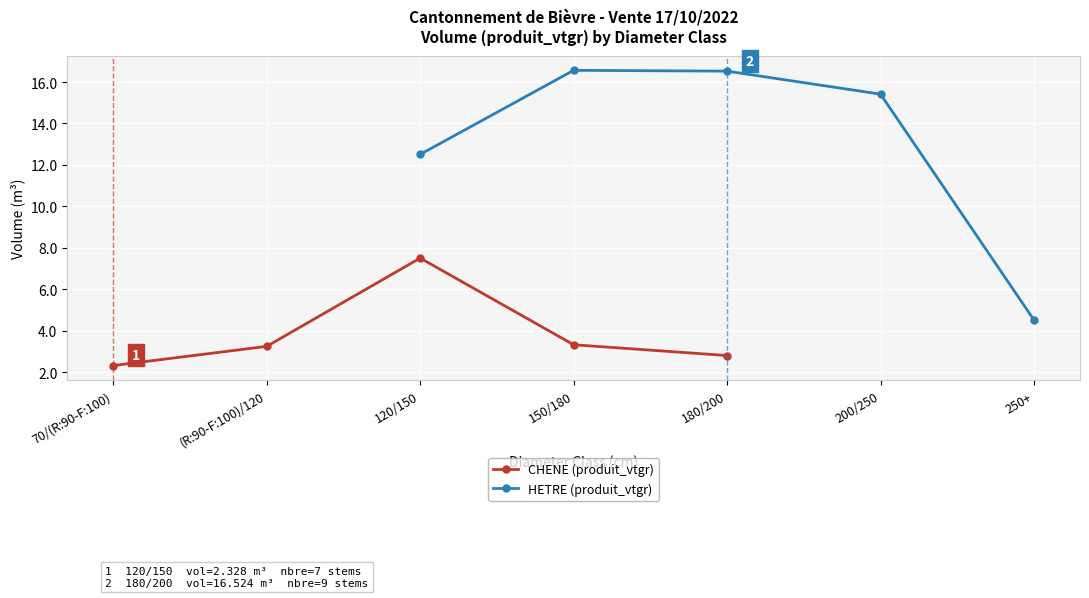

Which has a higher value, 150/180 or 180/200?

150/180